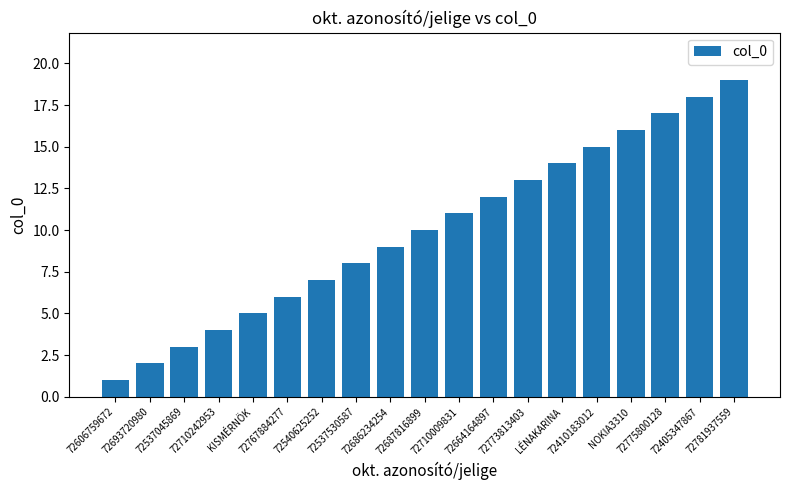

What is the change in value from 72767884277 to NOKIA3310?

+10